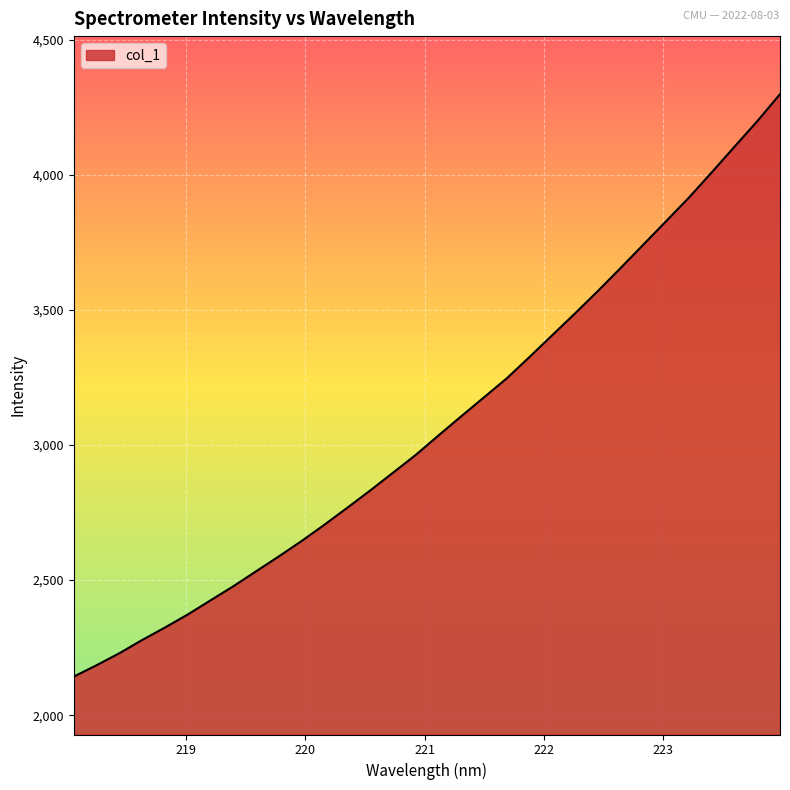

Count the number of categories in the chart.

32